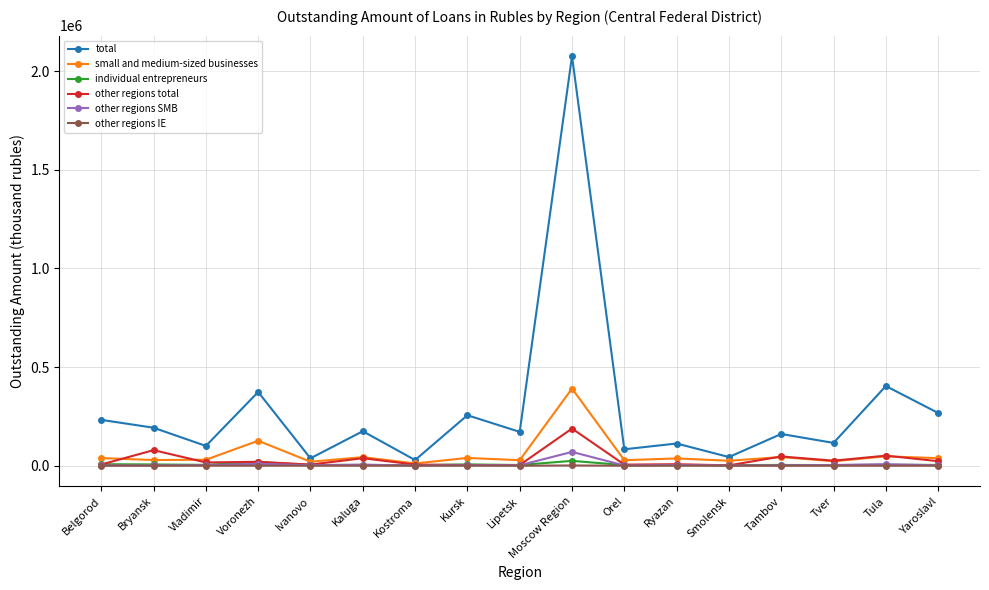

True or false: other regions SMB has more than 2 interior local peaks.

True